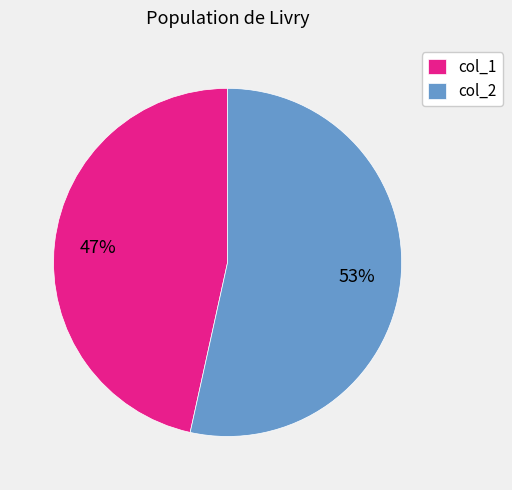

Does any single category account for the majority?

Yes